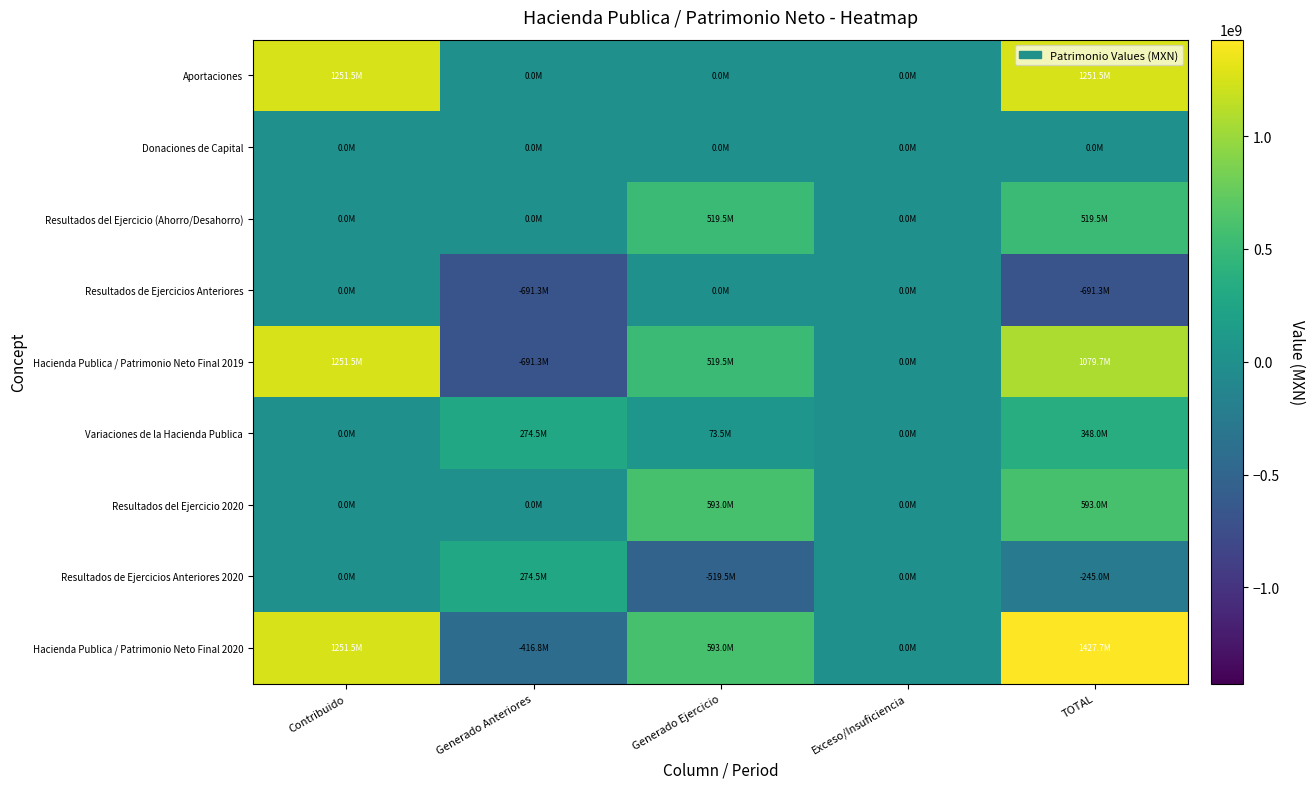

Between Contribuido and TOTAL, which is larger?

Contribuido